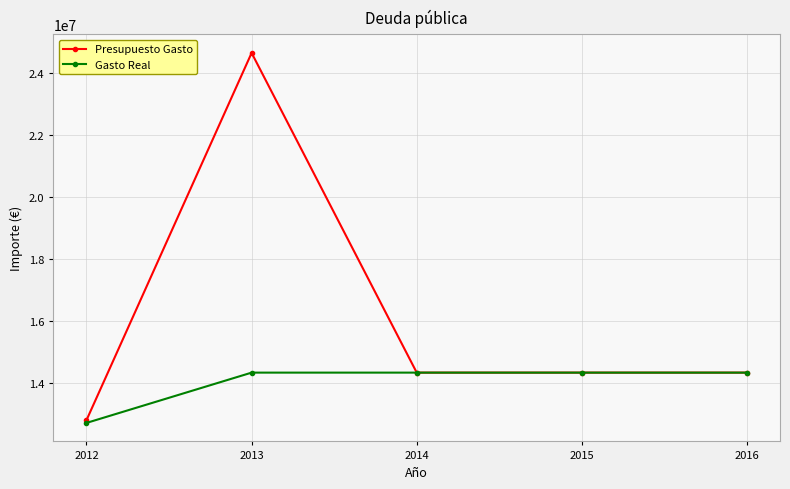

Which category has the highest value in the Presupuesto Gasto series?

2013